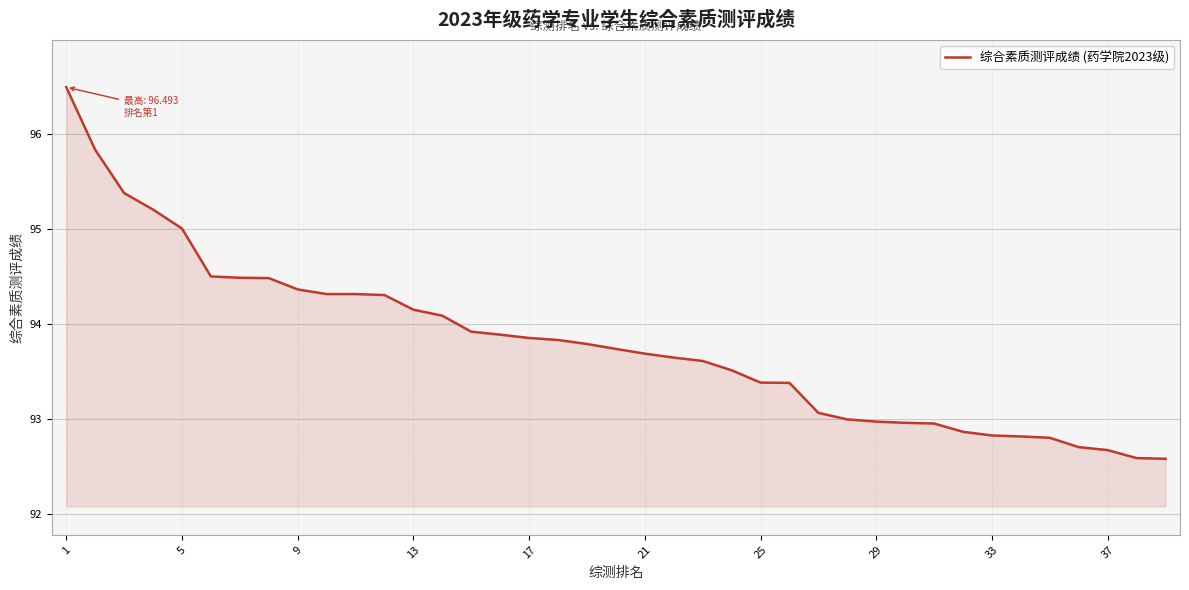

What is the difference between the maximum and minimum values?

3.9